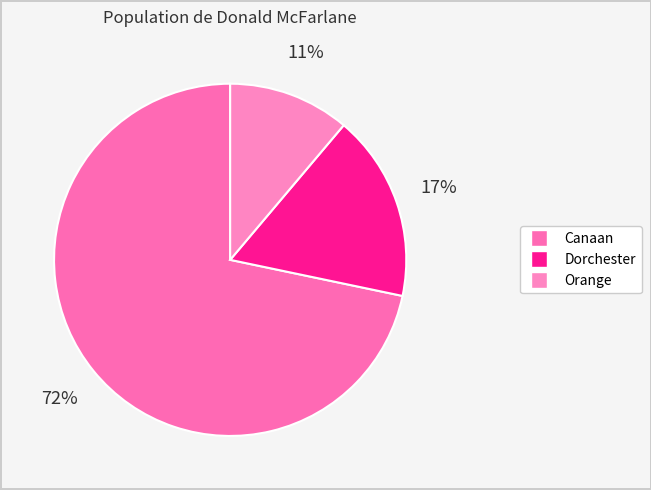

How many slices are in this pie chart?

3